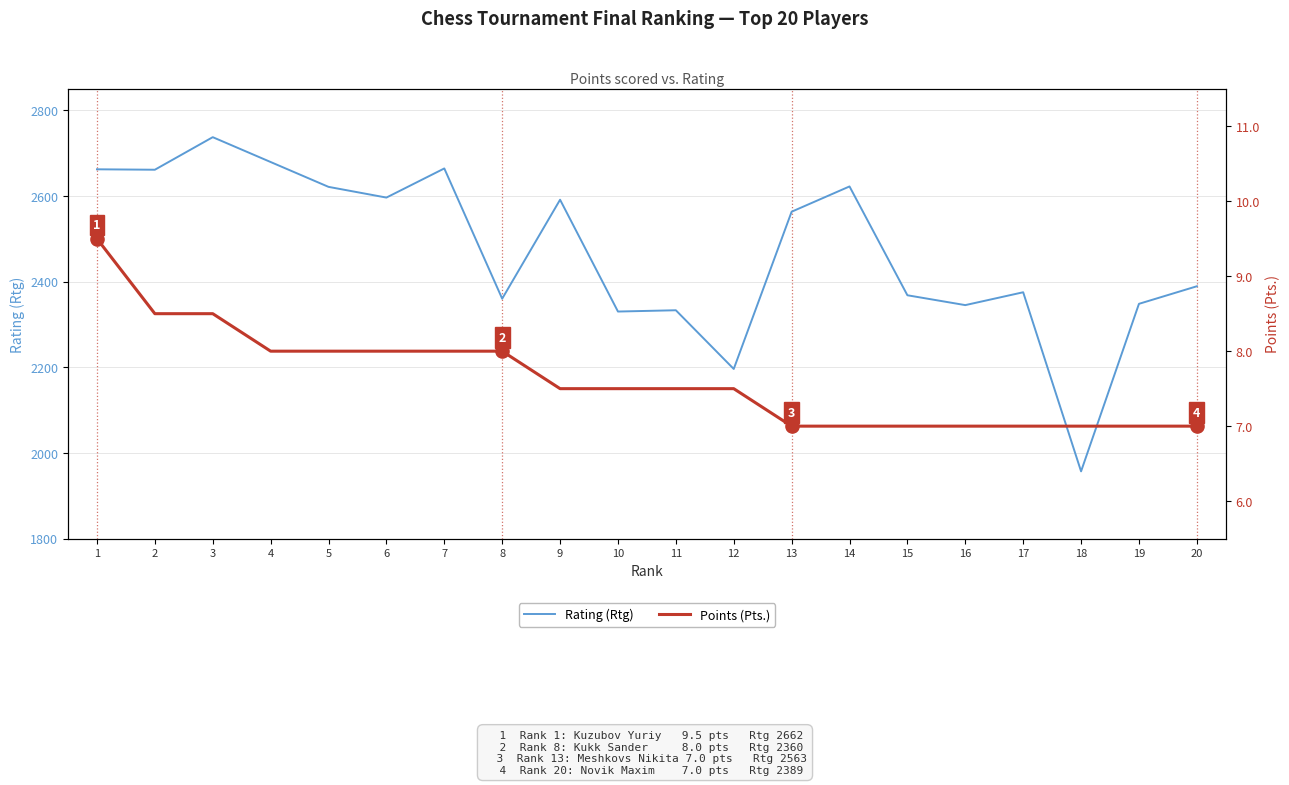

Which series reaches the maximum Y coordinate?

Rating (Rtg)